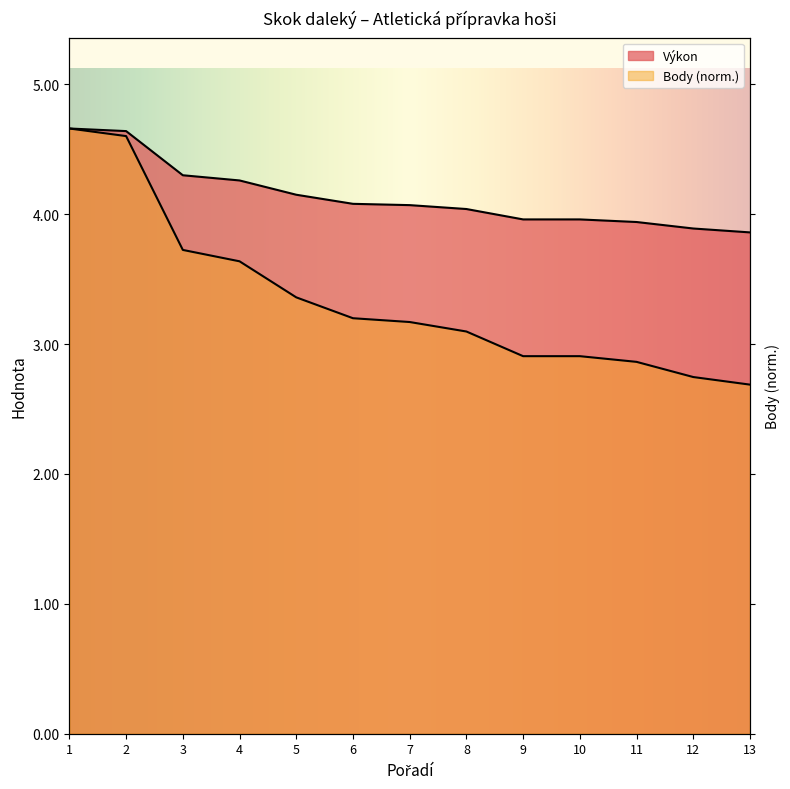

What is the sum of the Body values at 8 and 13?

5.8